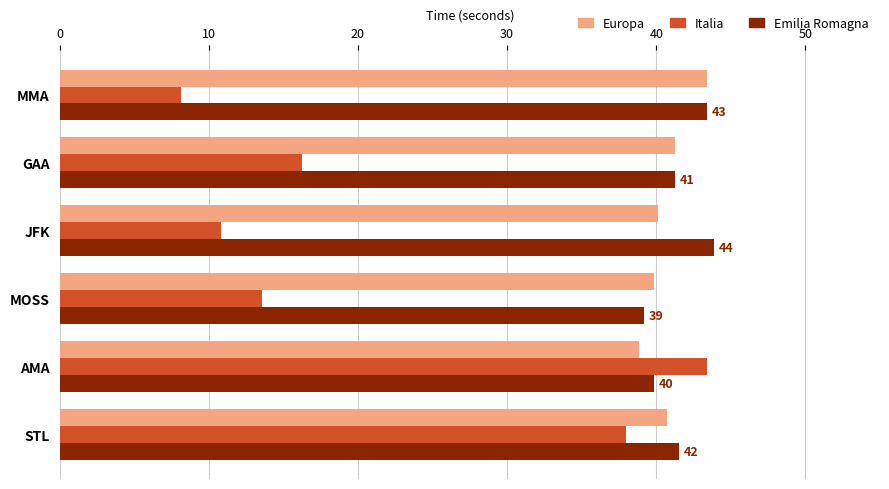

What is the total value across all series at JFK?

94.9